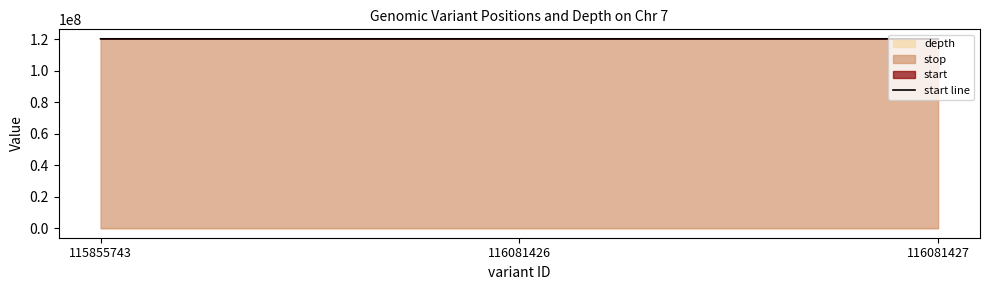

Is it true that the value at 115855743 is 120273043?

True